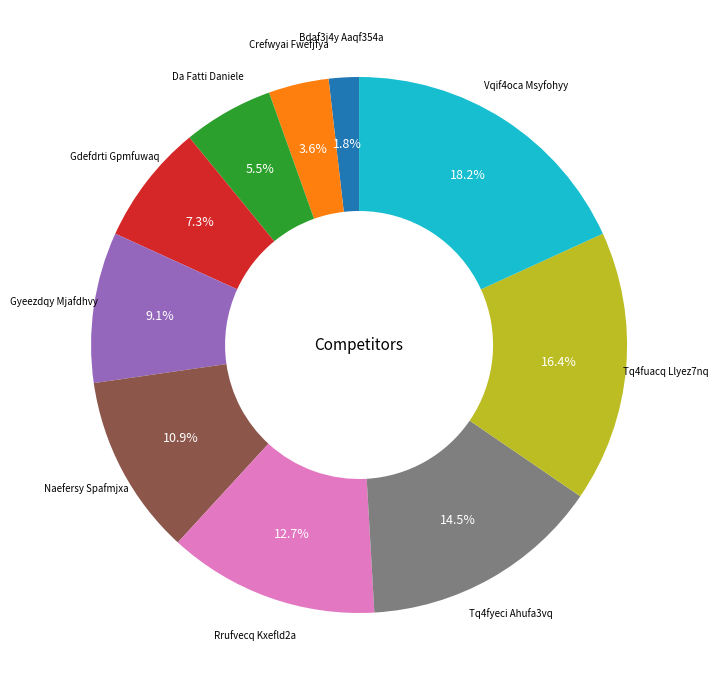

Is there any slice that represents more than half of the pie?

No